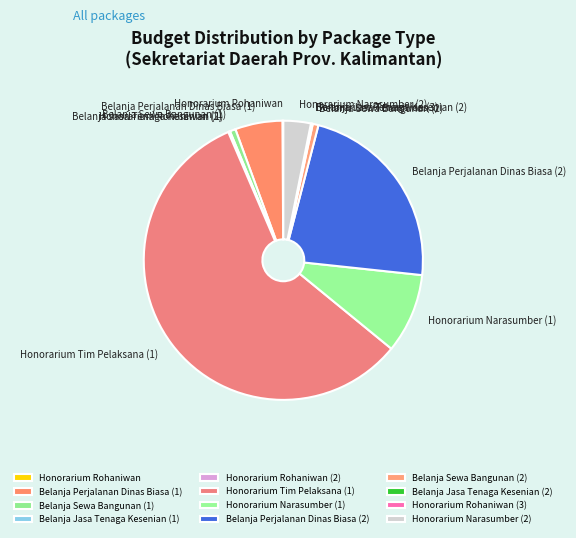

Which category has the biggest portion of the pie?

Honorarium Tim Pelaksana (1)